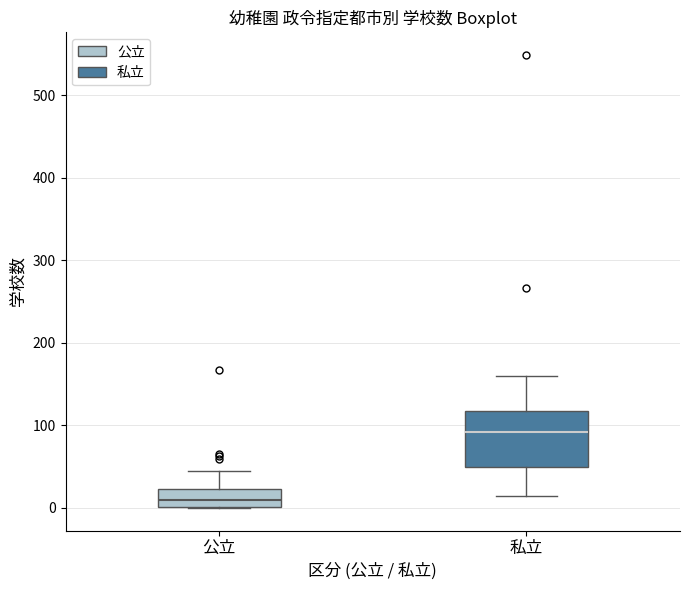

Which box is the tallest, from its lower edge to its upper edge?

私立